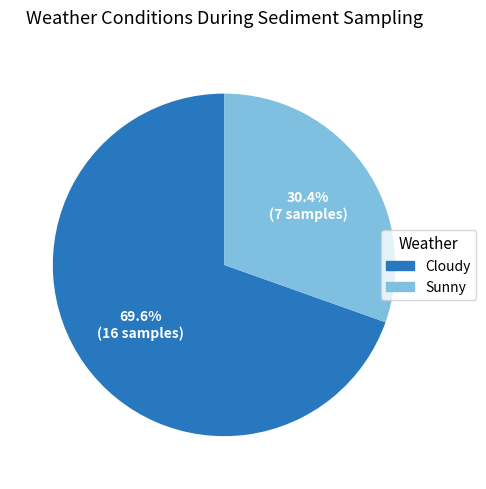

Is there a majority slice in this chart?

Yes